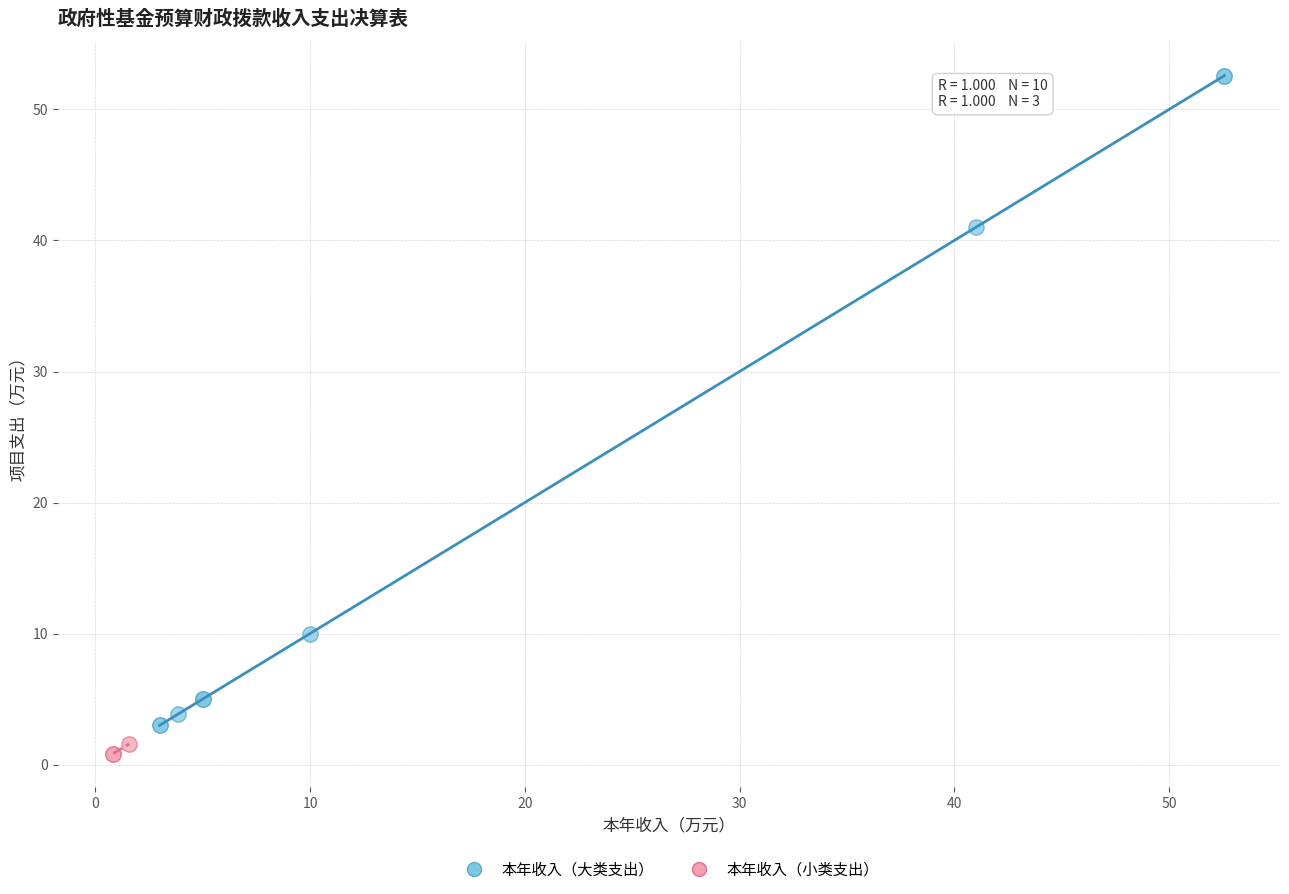

Which series has the widest spread of Y values?

本年收入（大类支出）